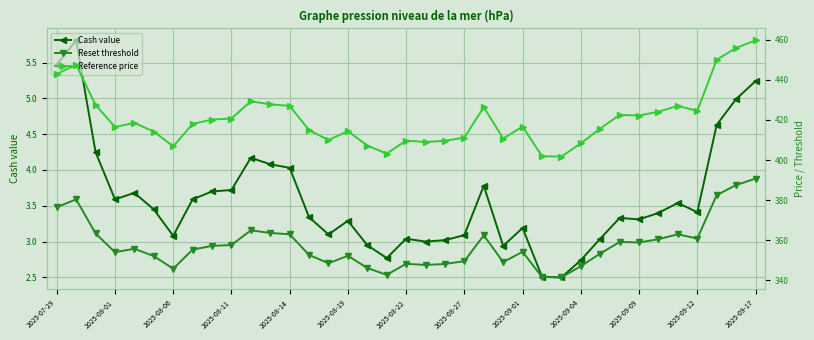

In Reset threshold, how many points are higher than both neighbors (excluding endpoints)?

9